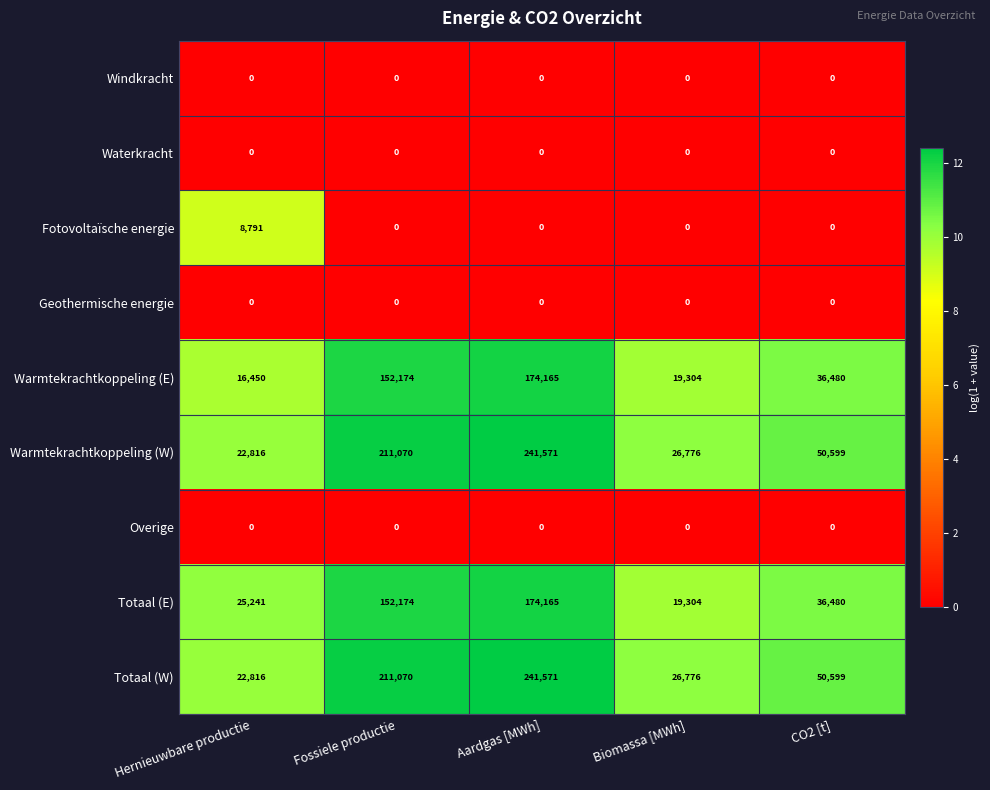

True or false: Totaal (E) has a value of 19304 at Biomassa [MWh].

True